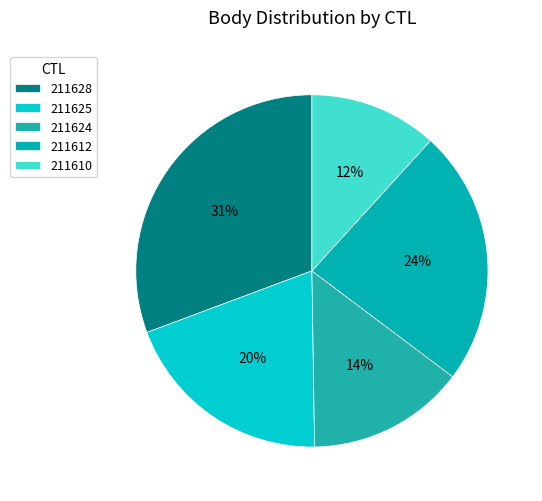

To the nearest percent, what is the average slice percentage?

20%